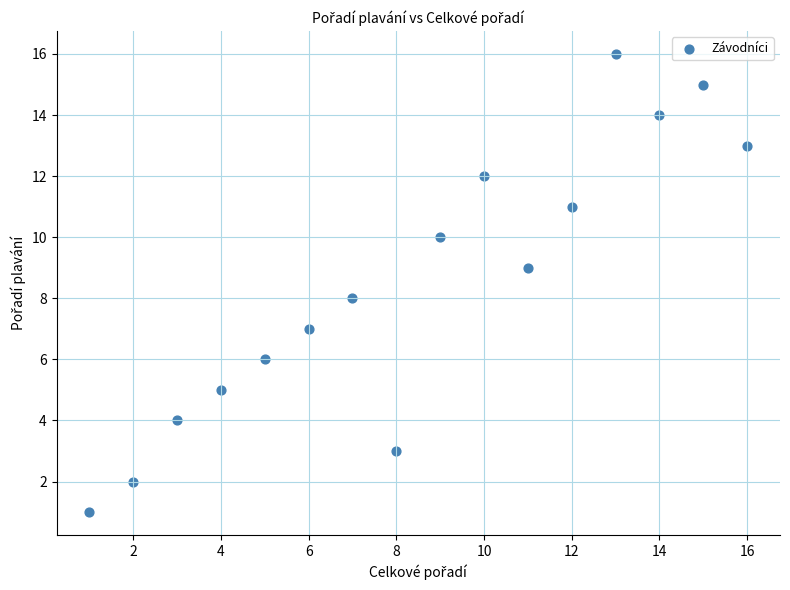

What is the range of Y values (max minus min)?

15